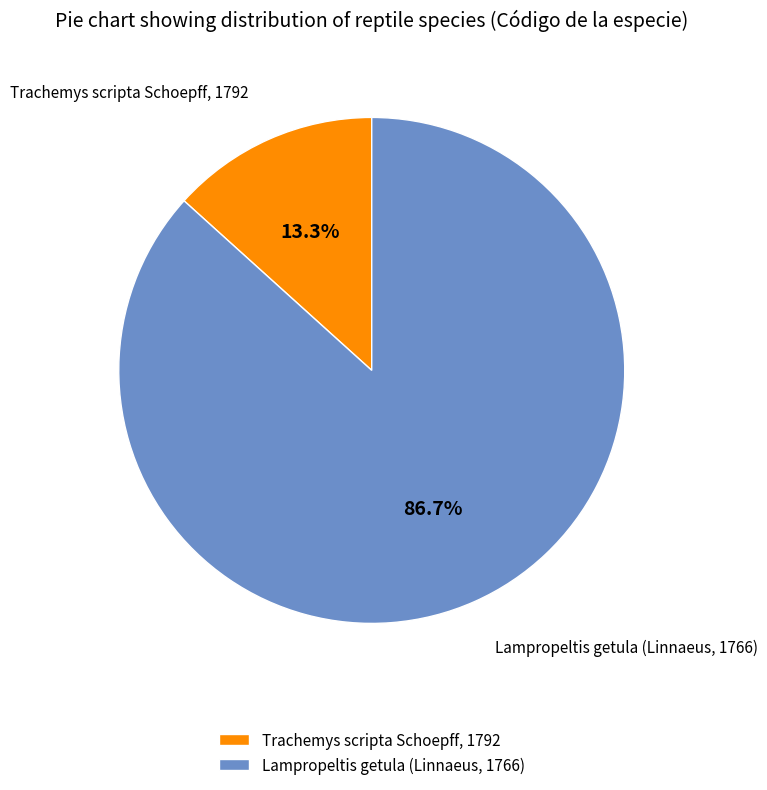

To the nearest percent, what is the difference between the Lampropeltis getula (Linnaeus, 1766) and Trachemys scripta Schoepff, 1792 slice percentages?

73%